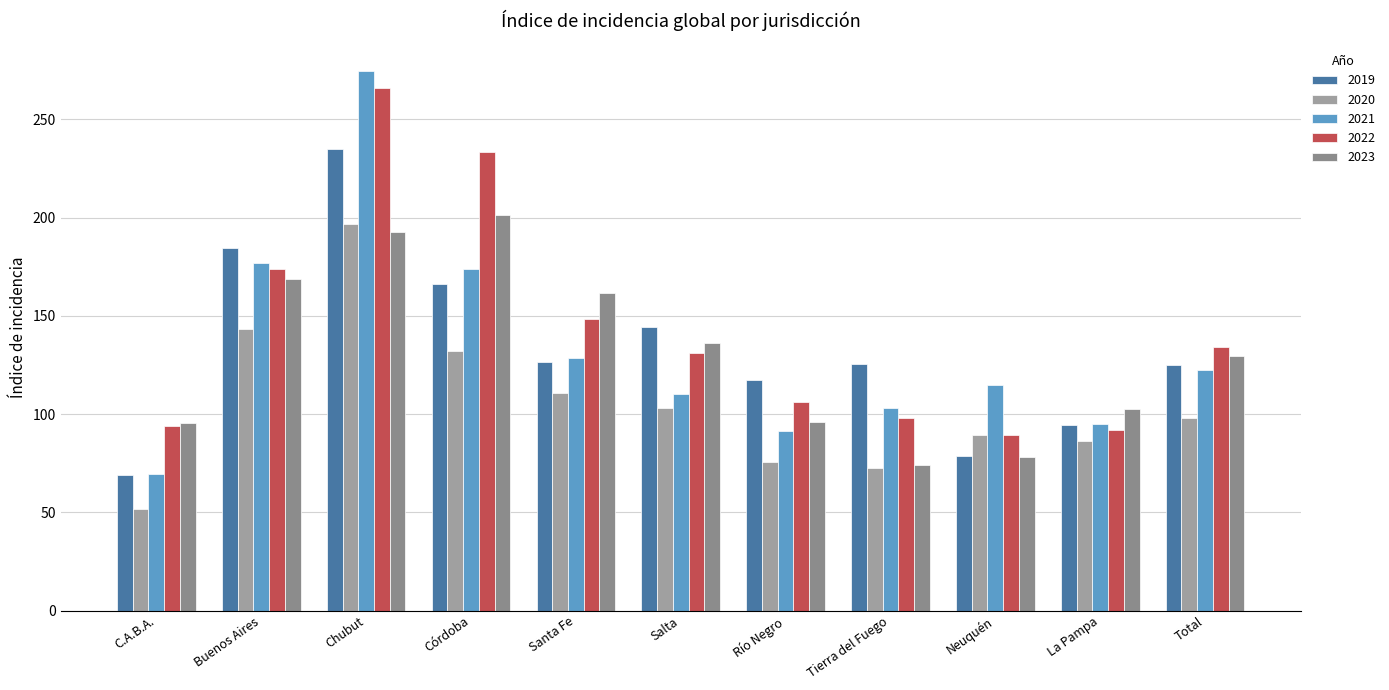

Reading left to right, what are all the values shown in this chart?

2019: 69.0	184.7	234.8	166.3	126.4	144.4	117.2	125.3	78.6	94.6	124.9
2020: 51.8	143.5	196.7	132.2	110.6	103.1	75.9	72.5	89.6	86.3	98.0
2021: 69.6	176.9	274.7	173.7	128.6	110.5	91.3	102.9	114.7	95.1	122.3
2022: 93.9	174.1	266.0	233.6	148.3	130.9	106.0	98.0	89.4	92.1	134.1
2023: 95.7	168.7	192.7	201.4	161.5	136.0	96.1	73.9	78.2	102.7	129.6